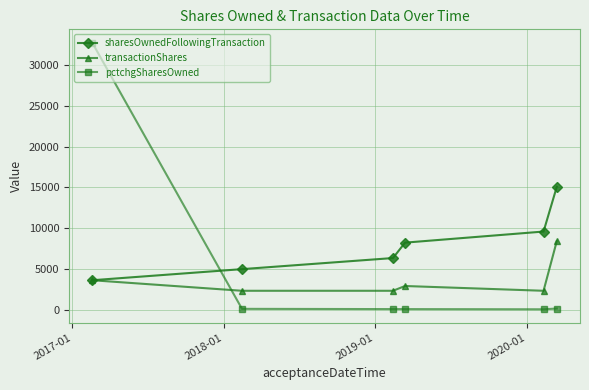

True or false: sharesOwnedFollowingTransaction has more than 1 points higher than both neighbors.

False